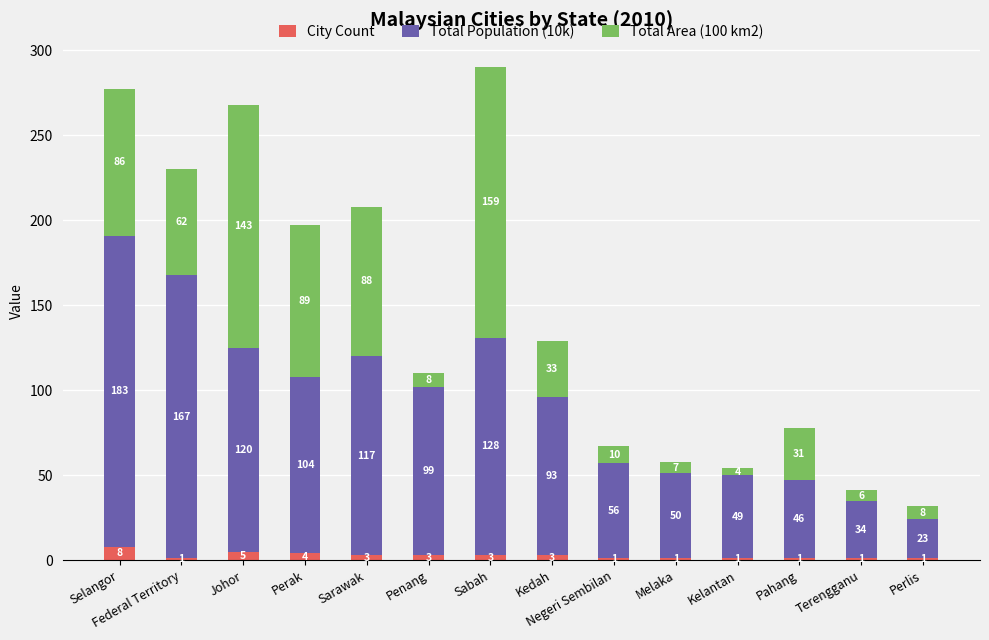

How many series are shown in this chart?

3